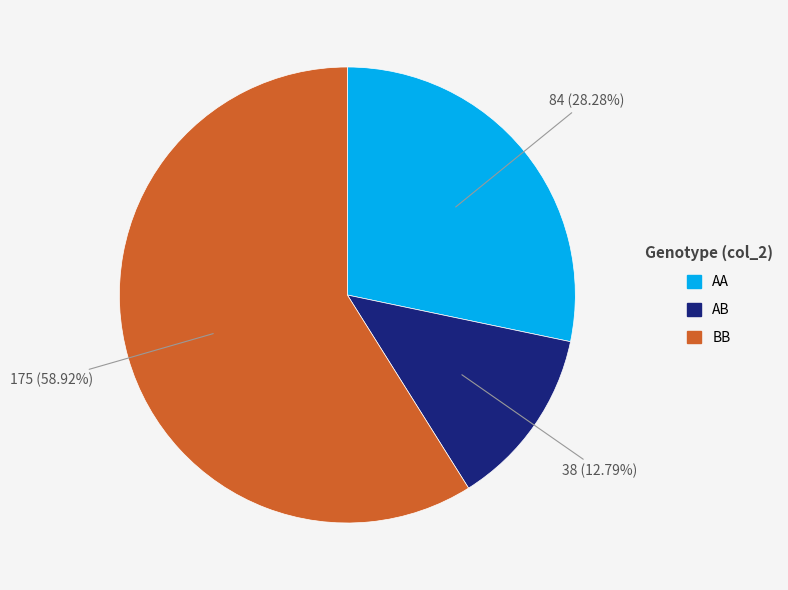

Which category has the smallest portion of the pie?

AB